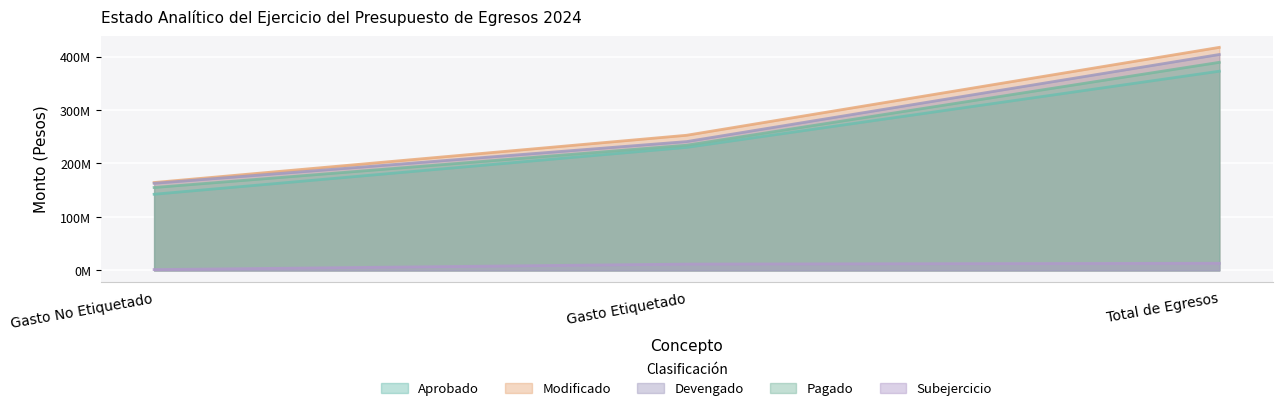

How many Devengado values are between 162842870 and 403771520?

3